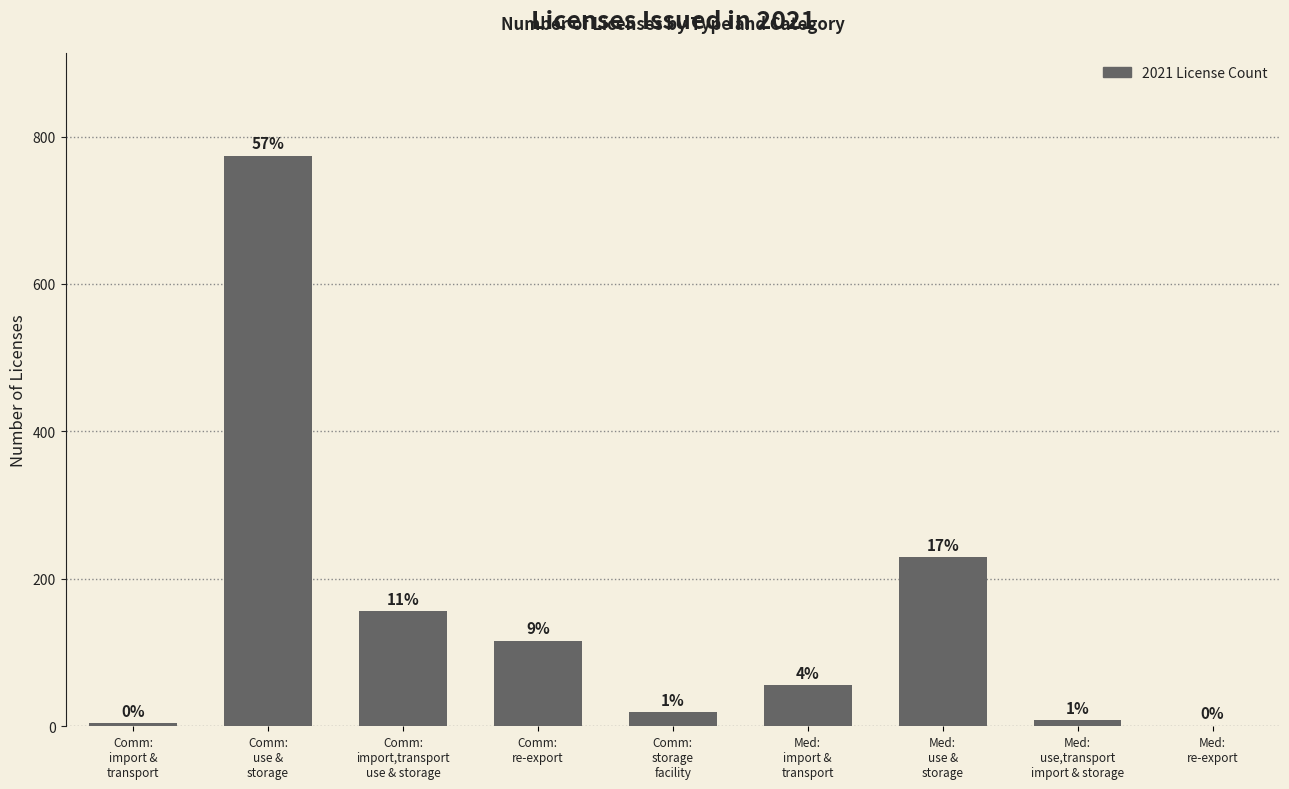

Rank the categories by value from lowest to highest.

Med: re-export, Comm: import & transport, Med: use,transport import & storage, Comm: storage facility, Med: import & transport, Comm: re-export, Comm: import,transport use & storage, Med: use & storage, Comm: use & storage